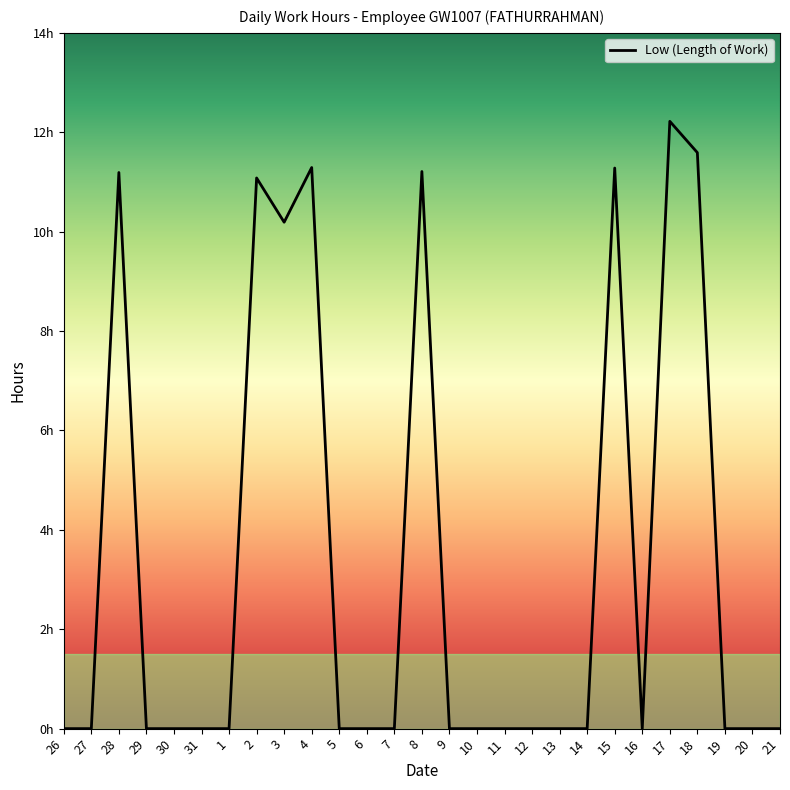

What is the greatest value displayed?

12.2